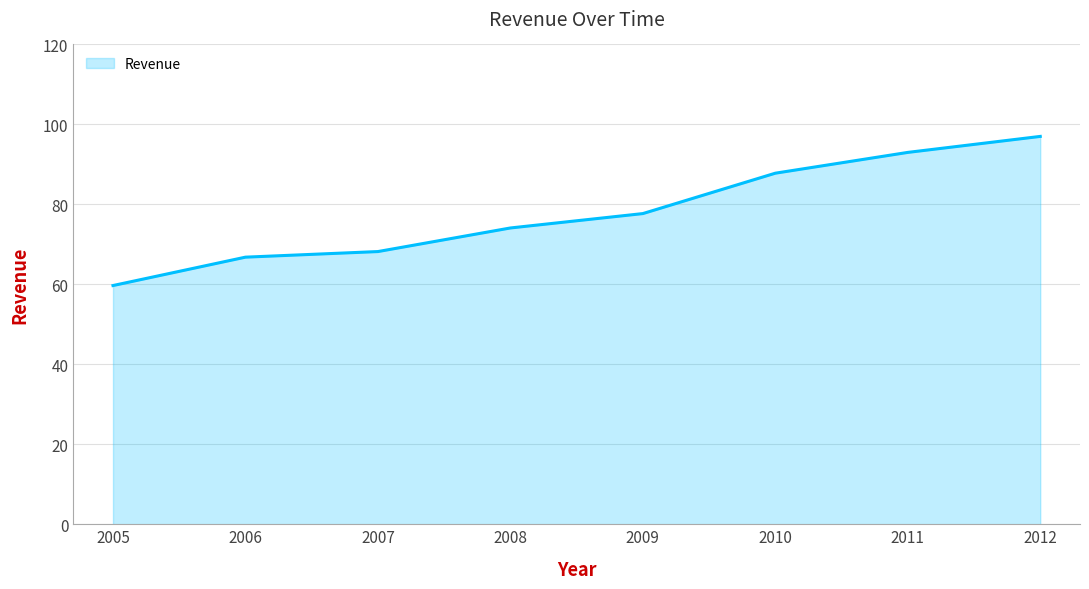

Where is the data nearest to the value 78?

2009